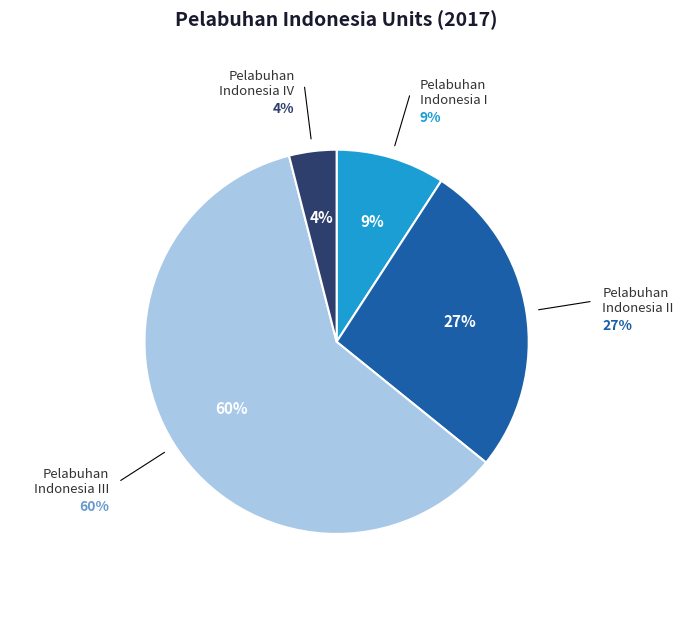

Is it true that PT. (Persero) Pelabuhan Indonesia I is 1% of the pie?

False